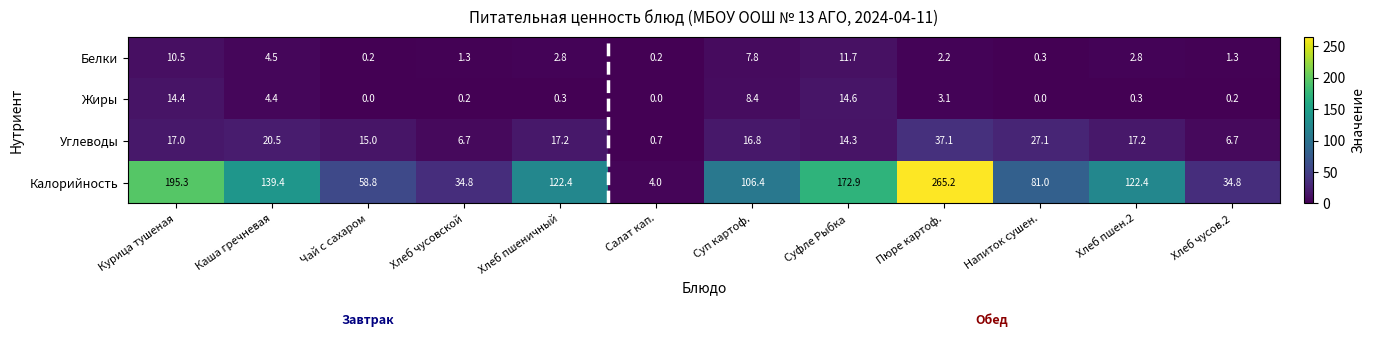

At which label is Калорийность closest to 134?

Каша гречневая